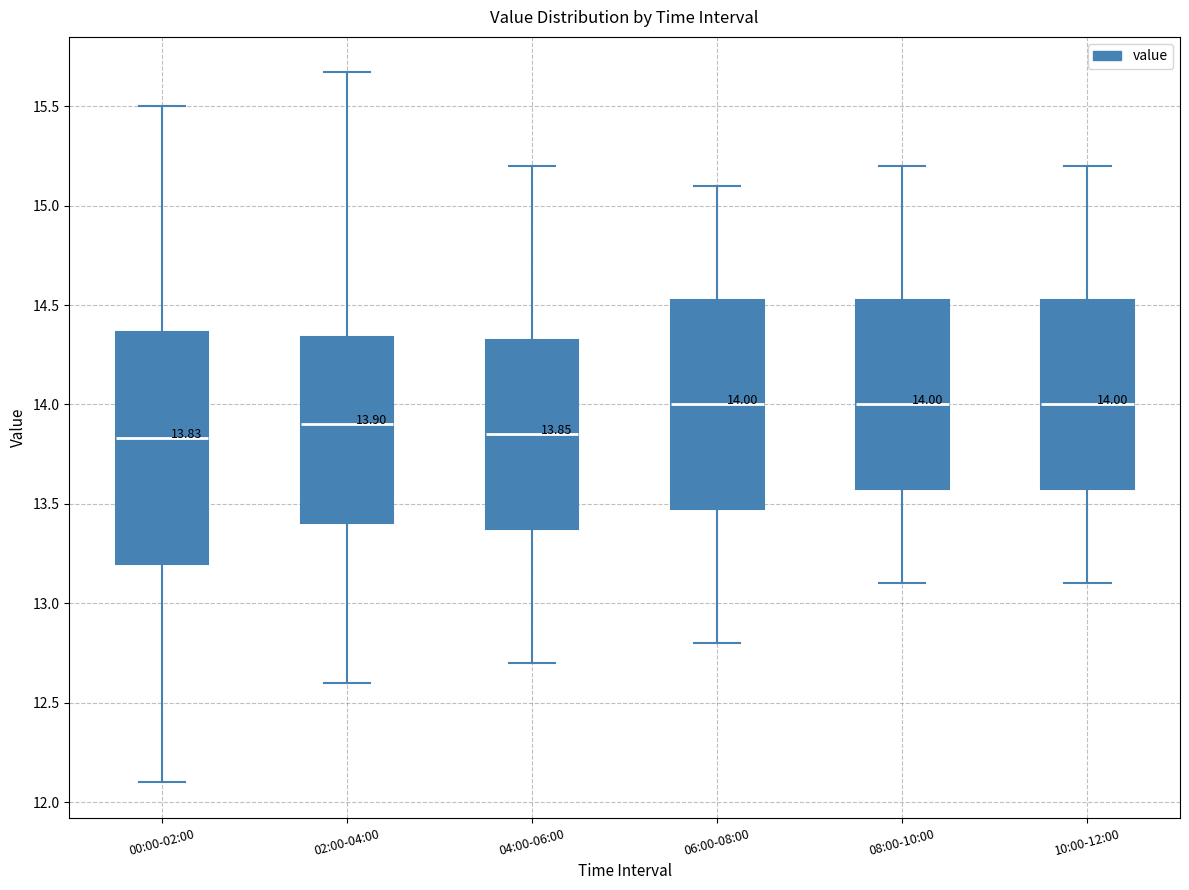

Which box is the tallest, from its lower edge to its upper edge?

00:00-02:00